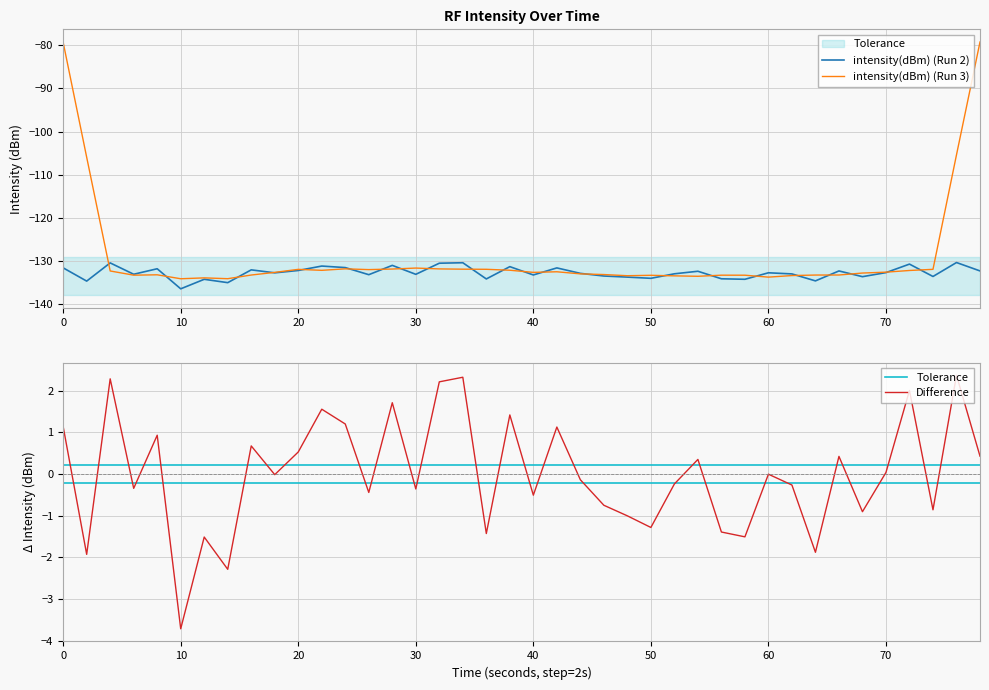

After their last crossing, which series has the higher values: Difference or Tolerance?

Difference